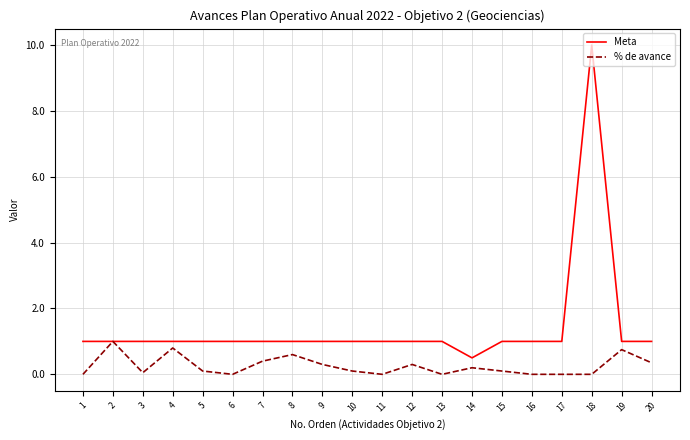

At which label does Meta reach its minimum?

14